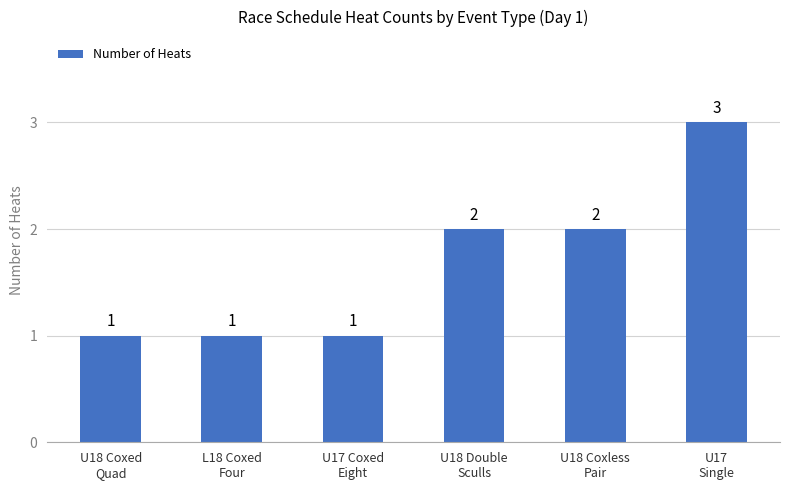

What is the sum of all values?

10